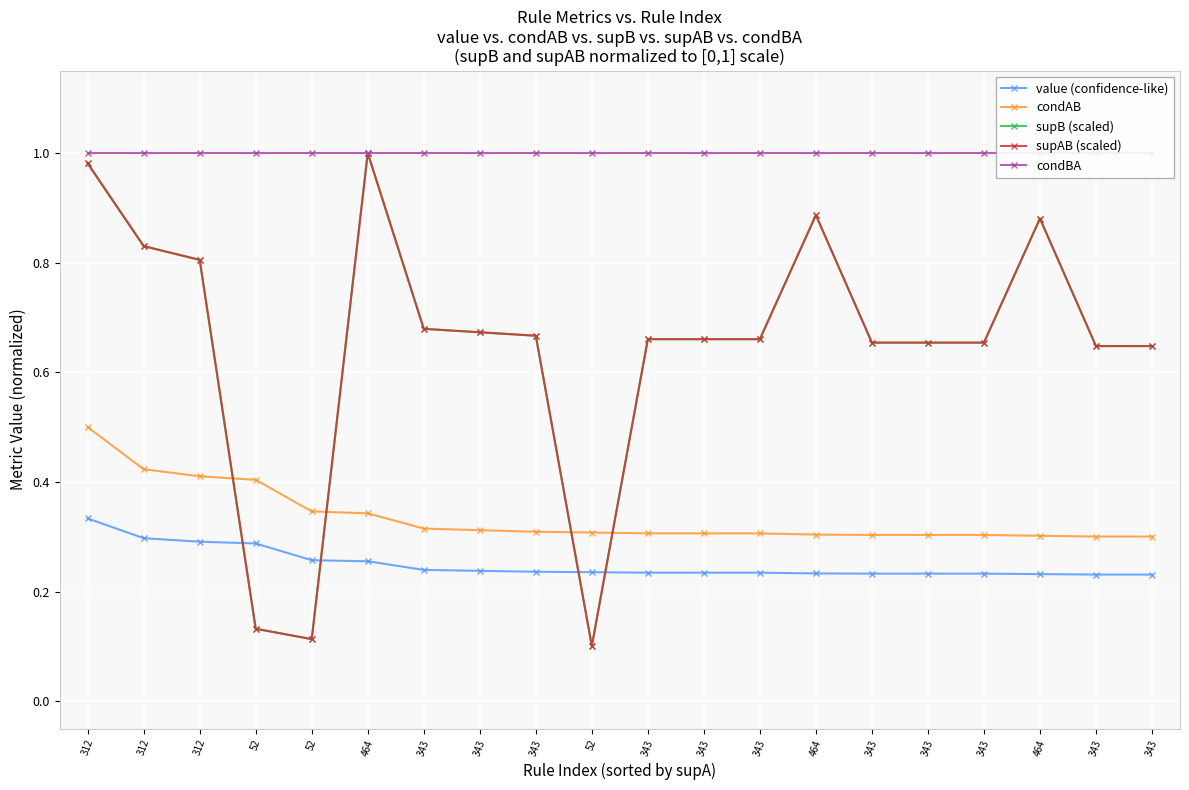

True or false: condAB has more than 2 interior local peaks.

False